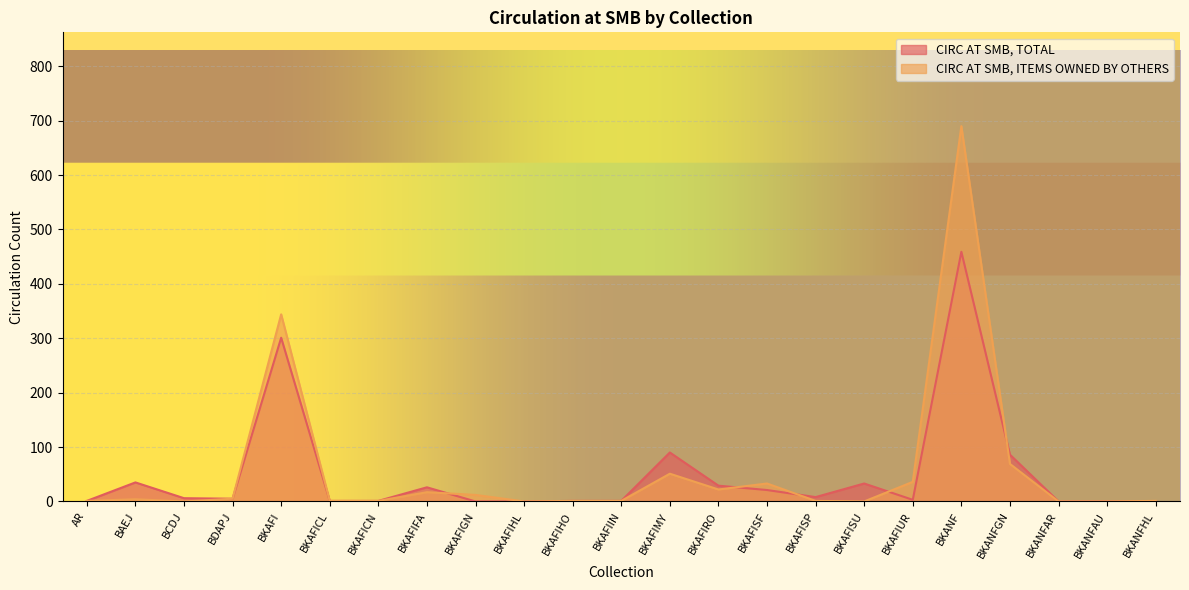

The CIRC AT SMB, ITEMS OWNED BY OTHERS series shows 344 at BKAFI. True or false?

True